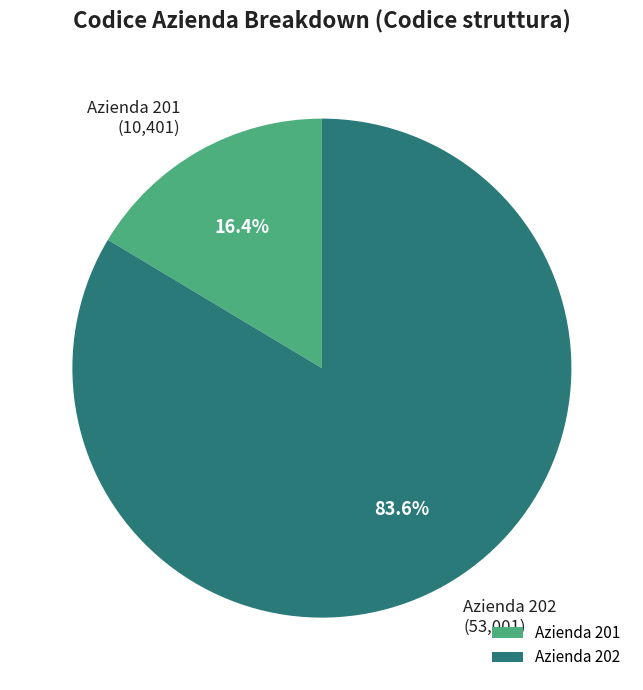

Do Azienda 202 and Azienda 201 together represent more than half of the pie?

Yes